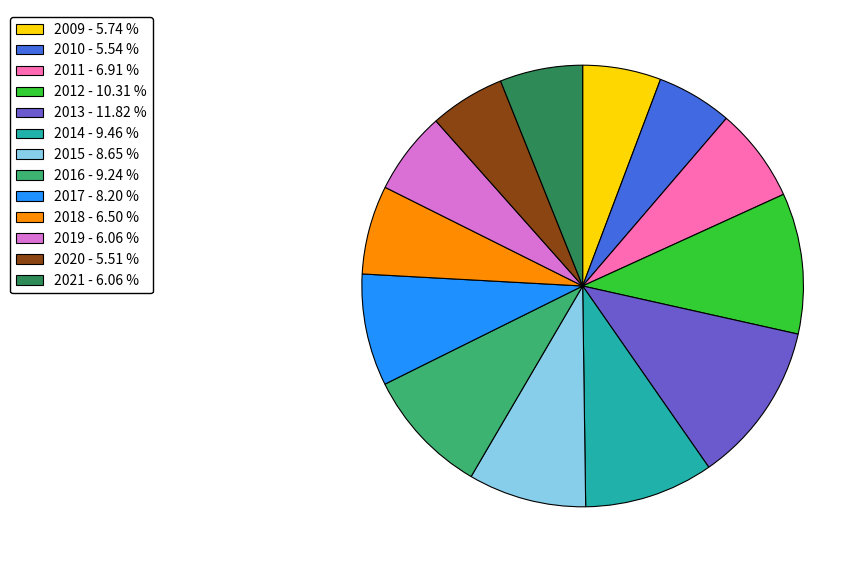

Does 2015 - 8.65 % represent more than half of the total?

No